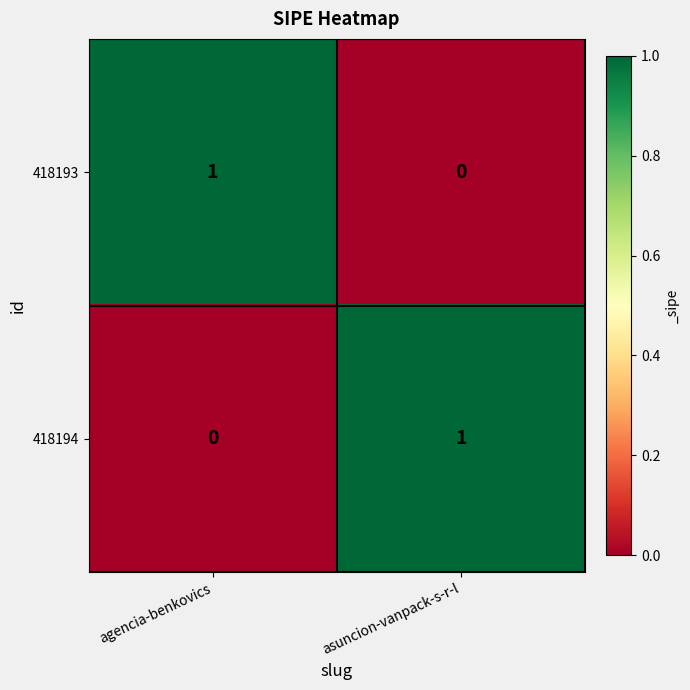

What is the difference between the highest and lowest values at asuncion-vanpack-s-r-l?

1